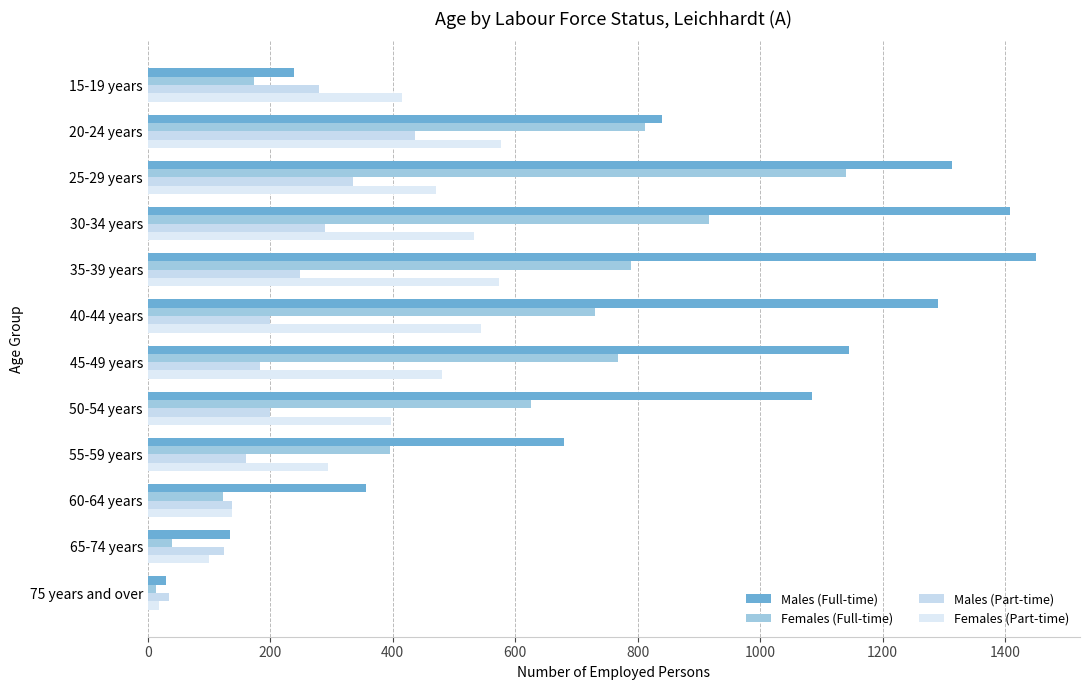

How many values in the Females (Full-time) series are below 731?

6